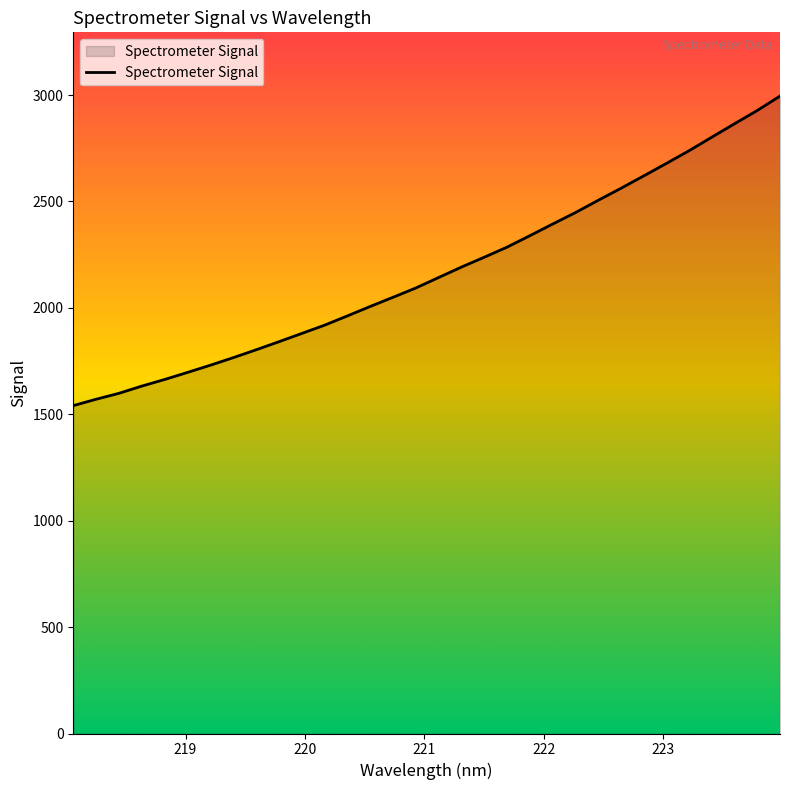

What is the minimum value shown in the chart?

1540.5